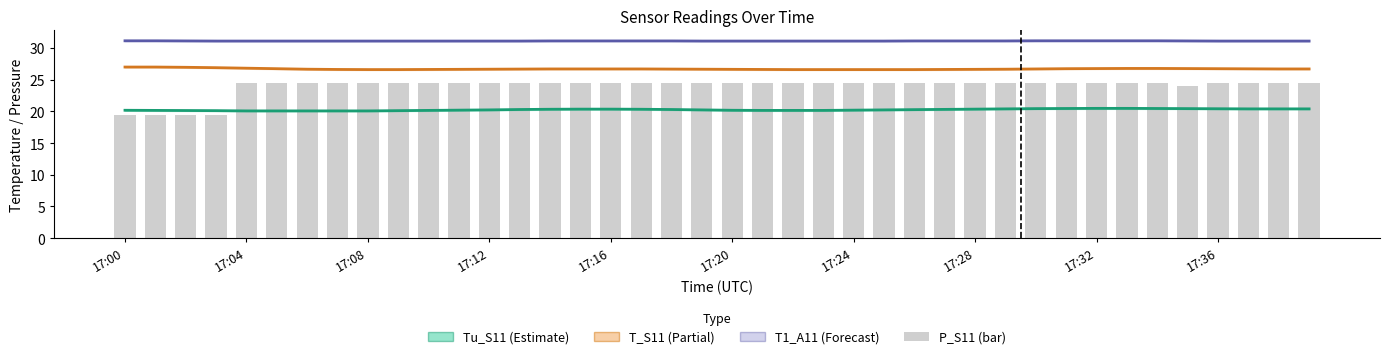

Count the T1_A11 values in the range 31 to 32.

40